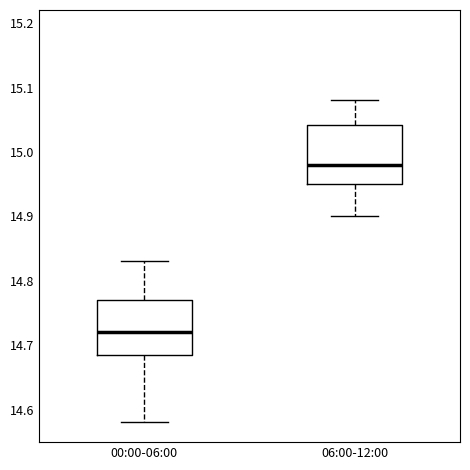

Which box's median line is the lowest?

00:00-06:00